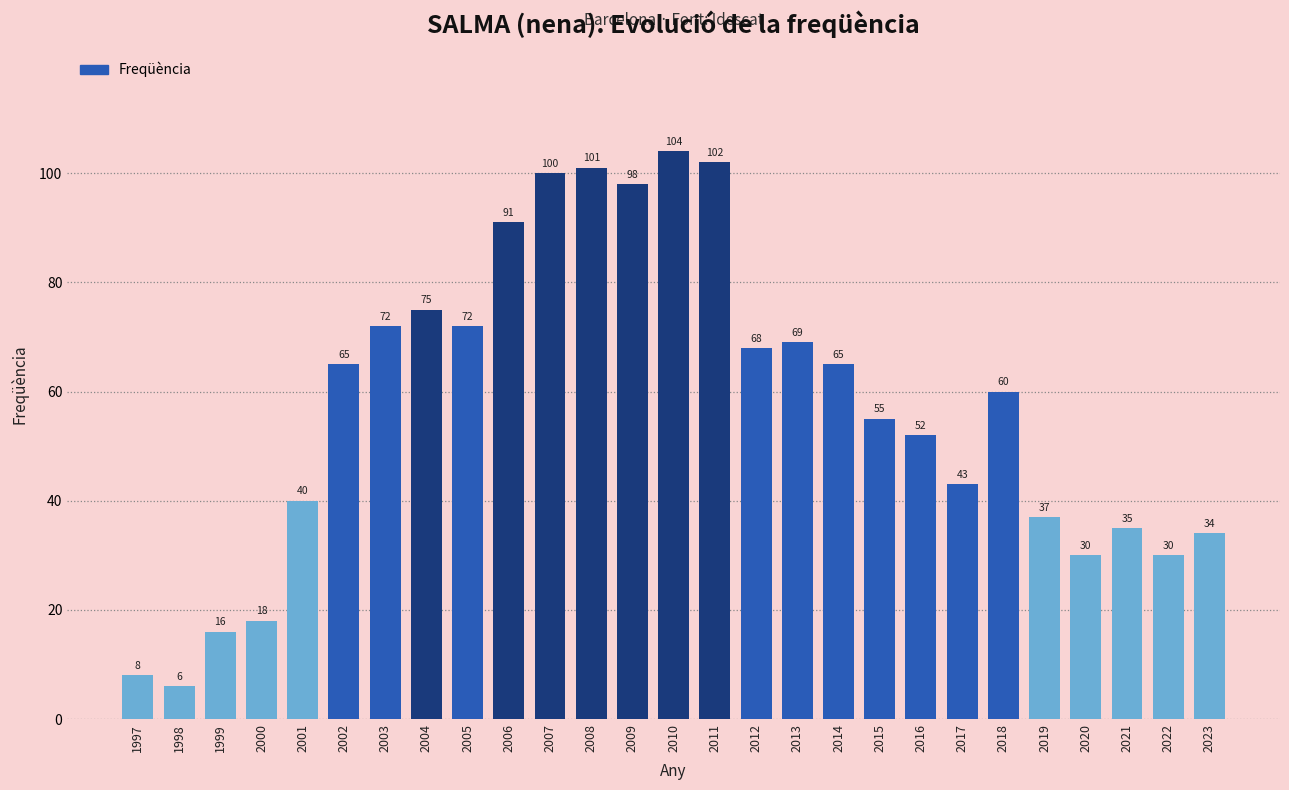

What is the maximum value shown in the chart?

104